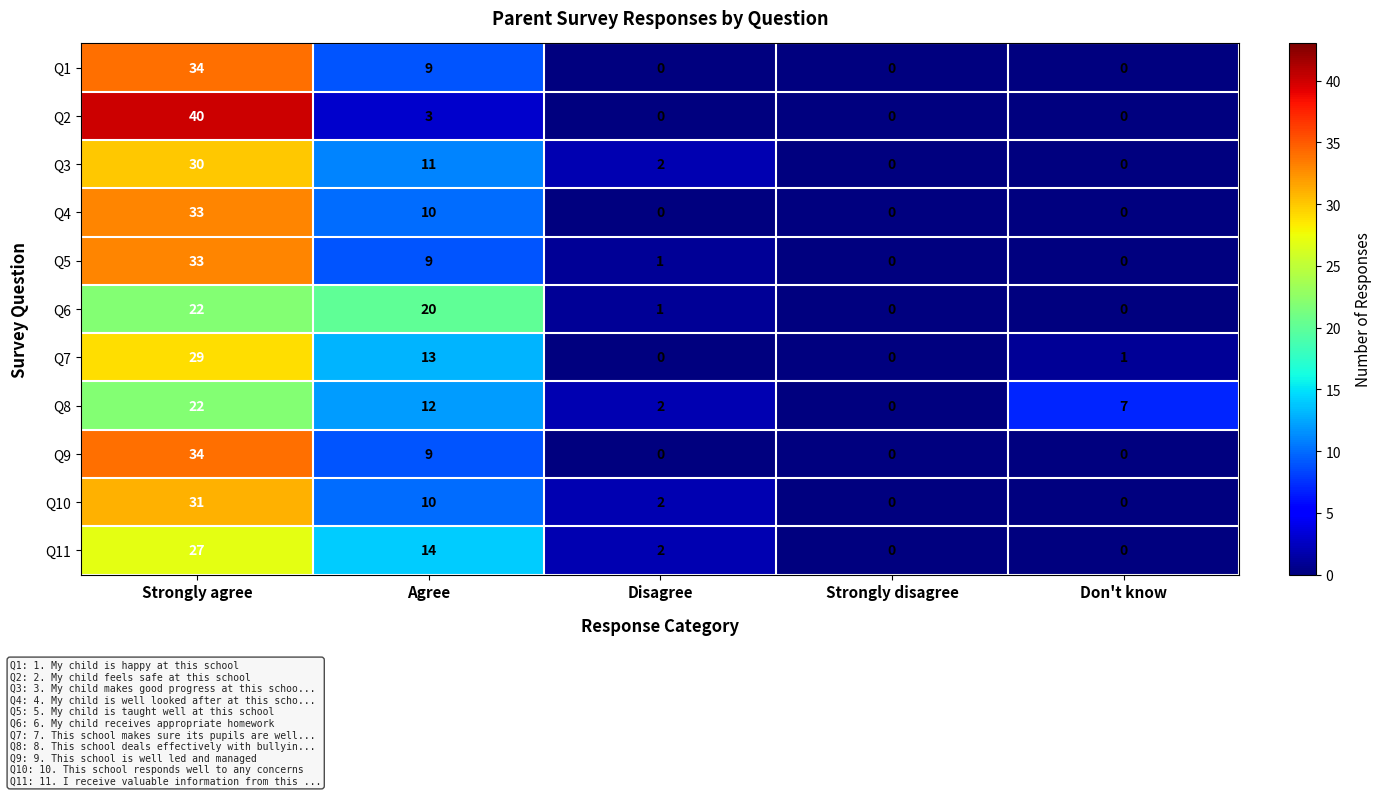

Is it true that Q1 equals 34 at Strongly agree?

True